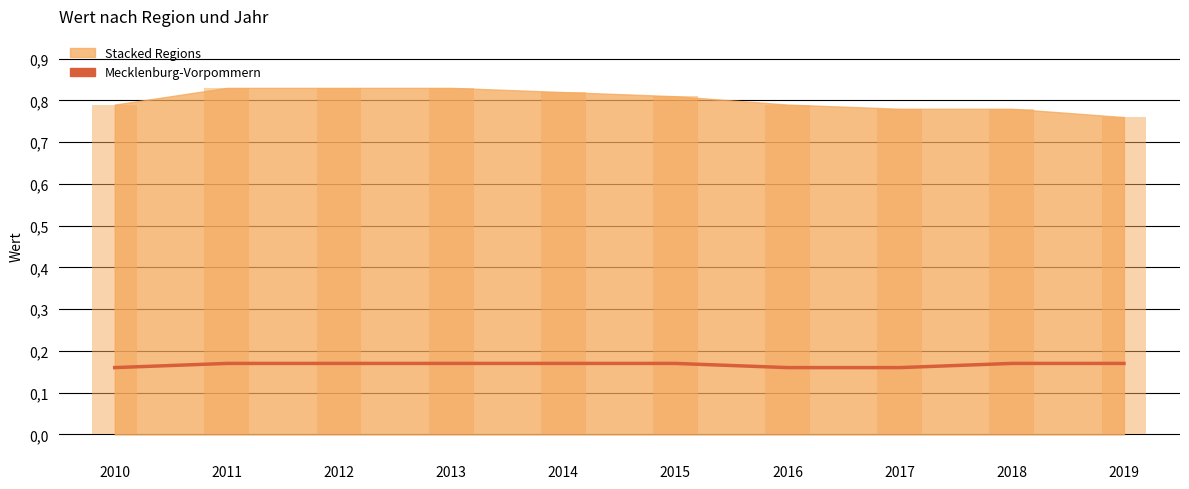

Is it true that the value at 2014 is 0.2?

False